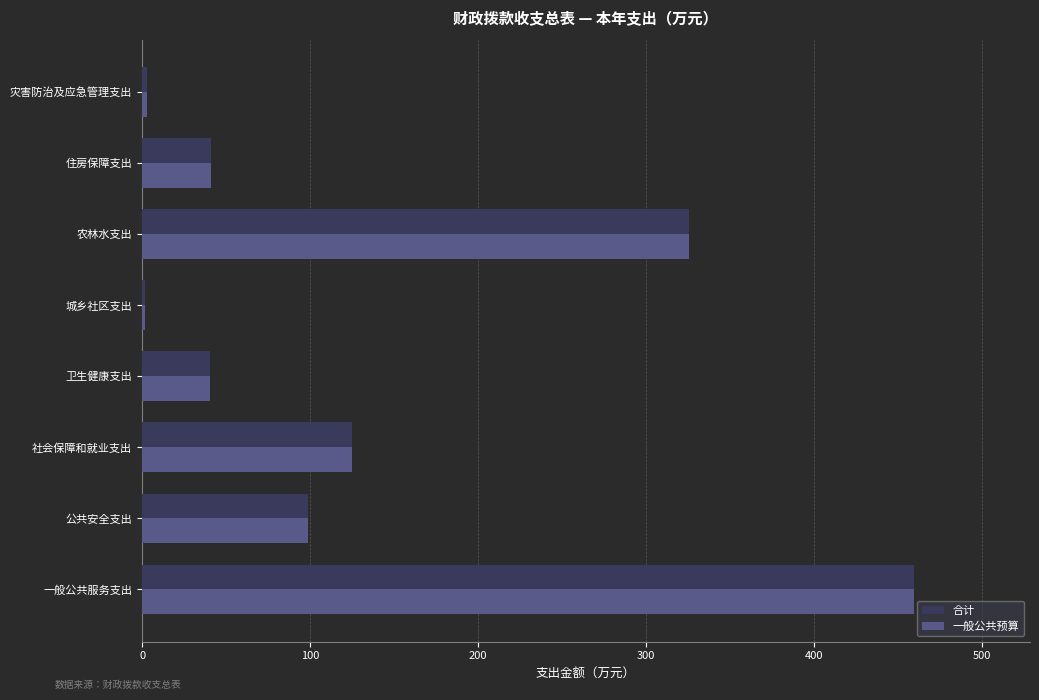

What is the sum of all 合计 values?

1095.6